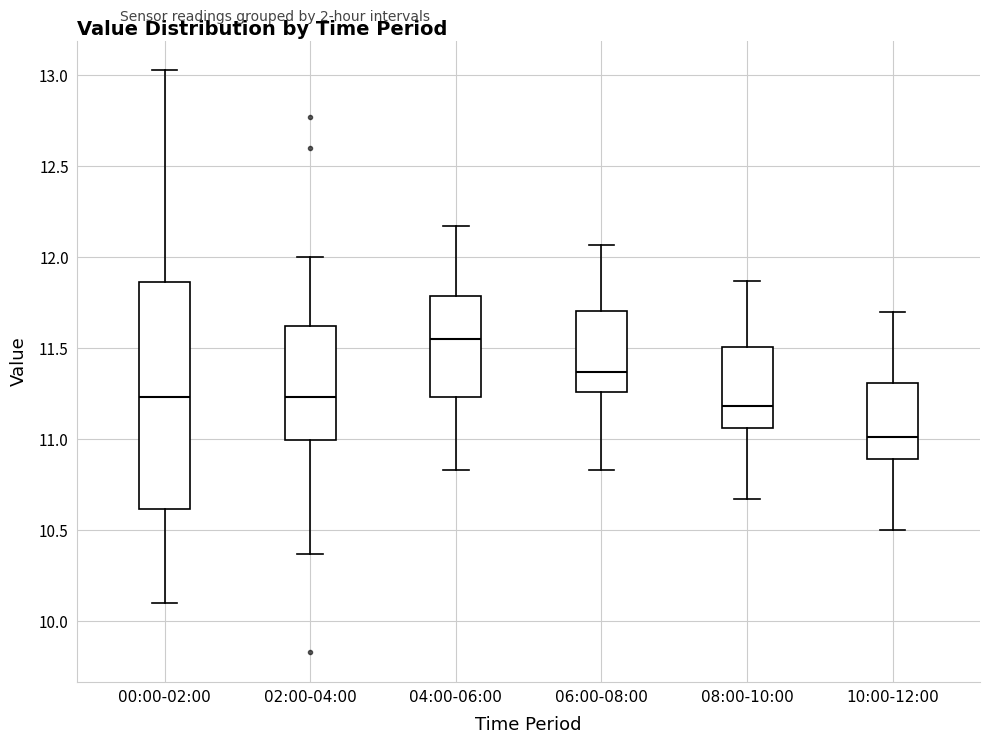

Which box's median line is the lowest?

10:00-12:00